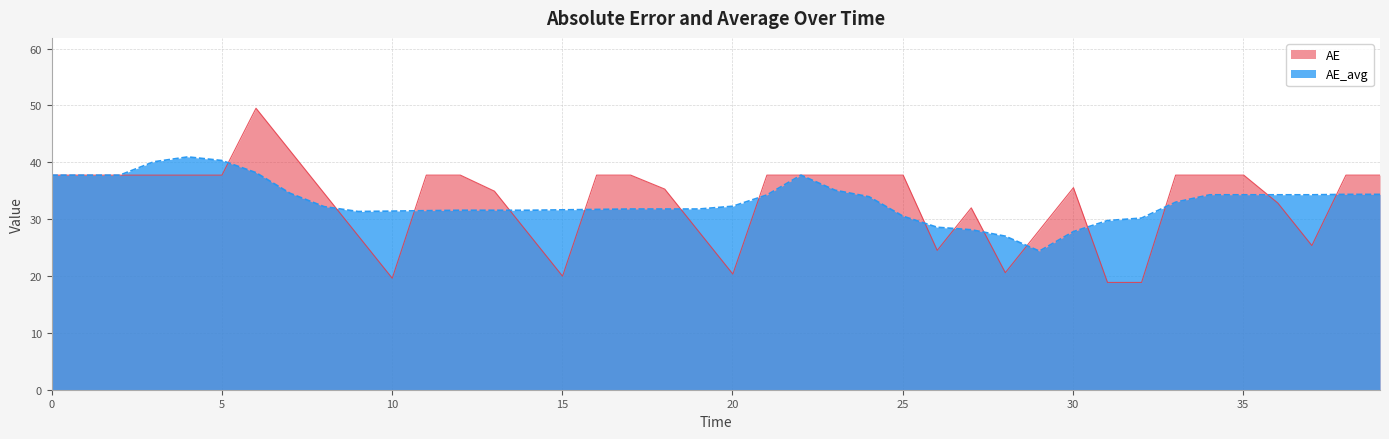

True or false: AE has more than 0 interior local peaks.

True